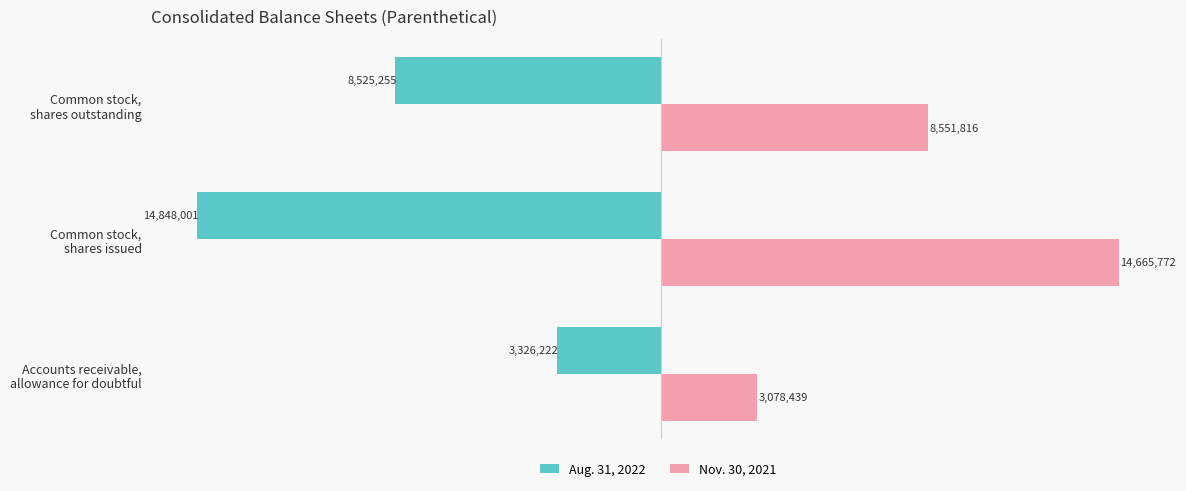

Which series has the largest range (max minus min)?

Nov. 30, 2021